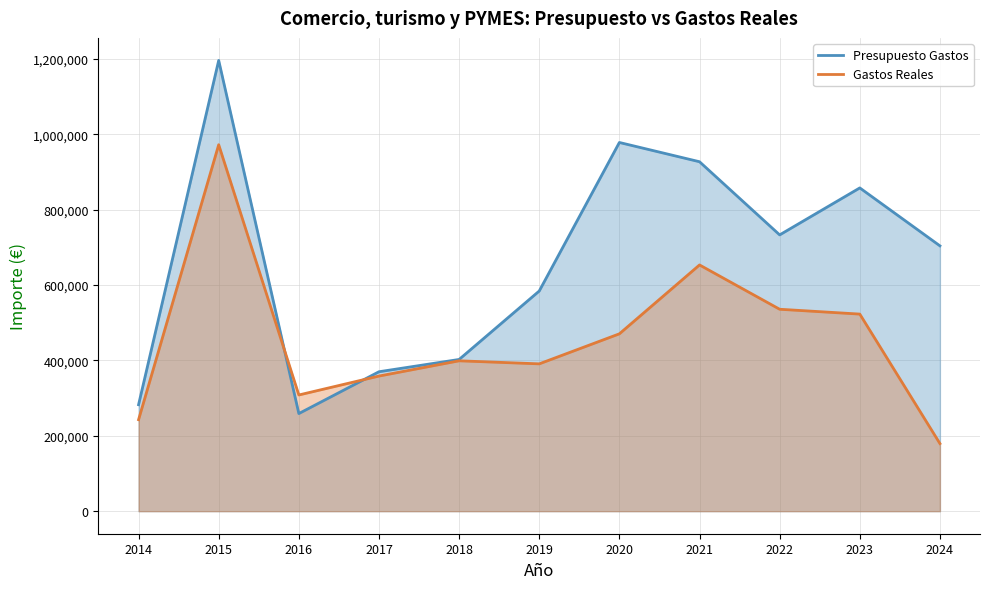

What is the spread (max minus min) of values at 2021?

273797.0